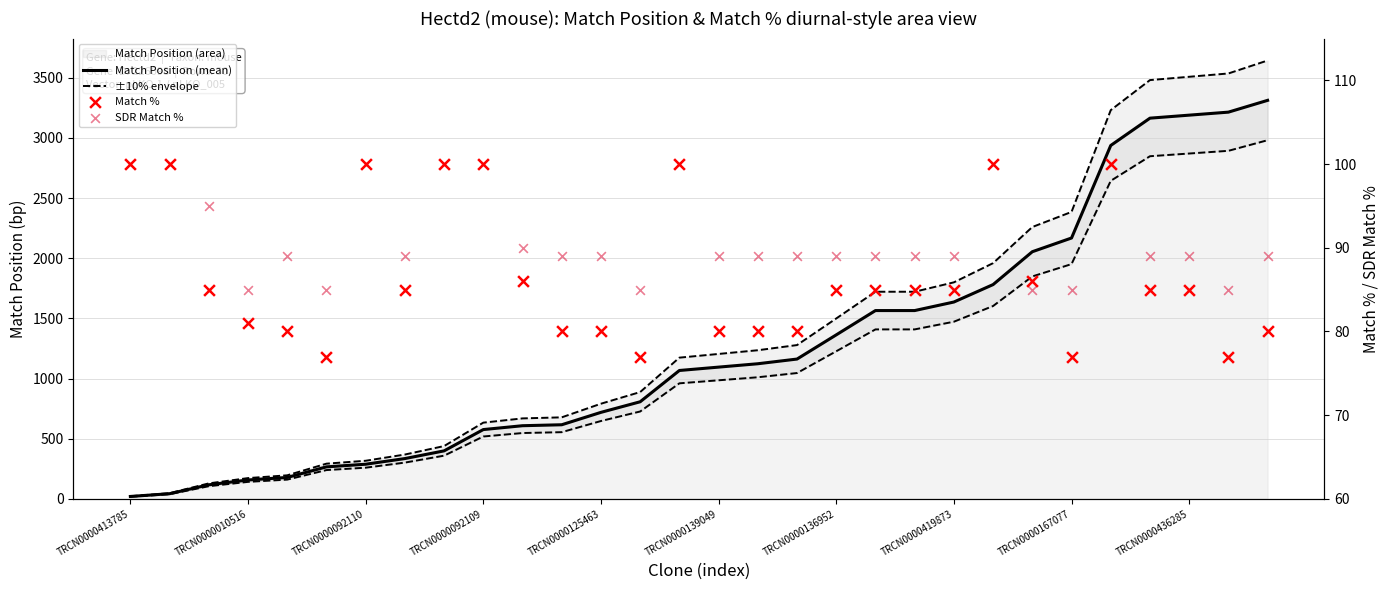

Which series contains the highest Y value?

±10% envelope